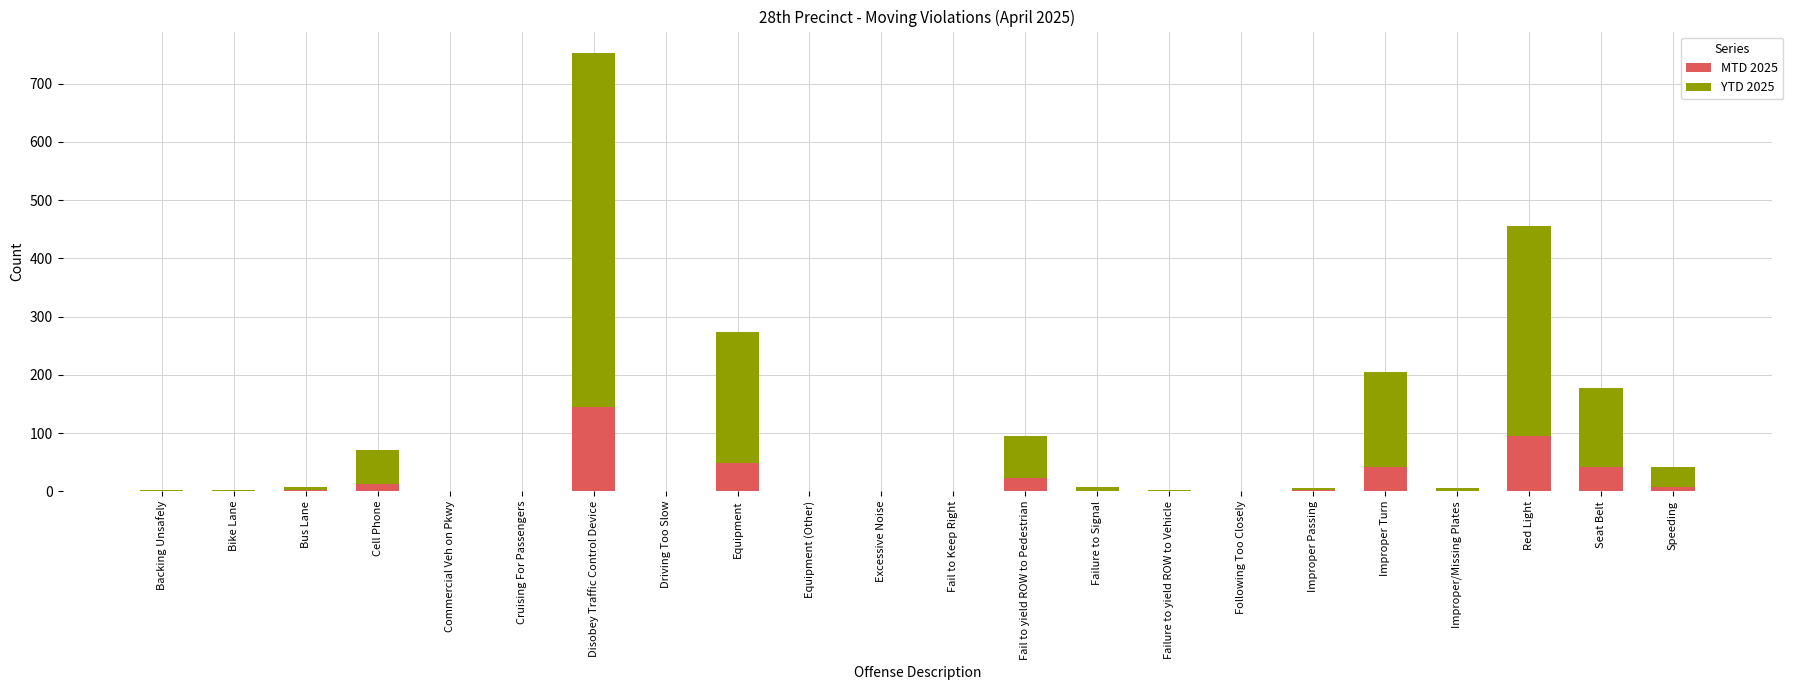

What is the sum of all MTD 2025 values?

419